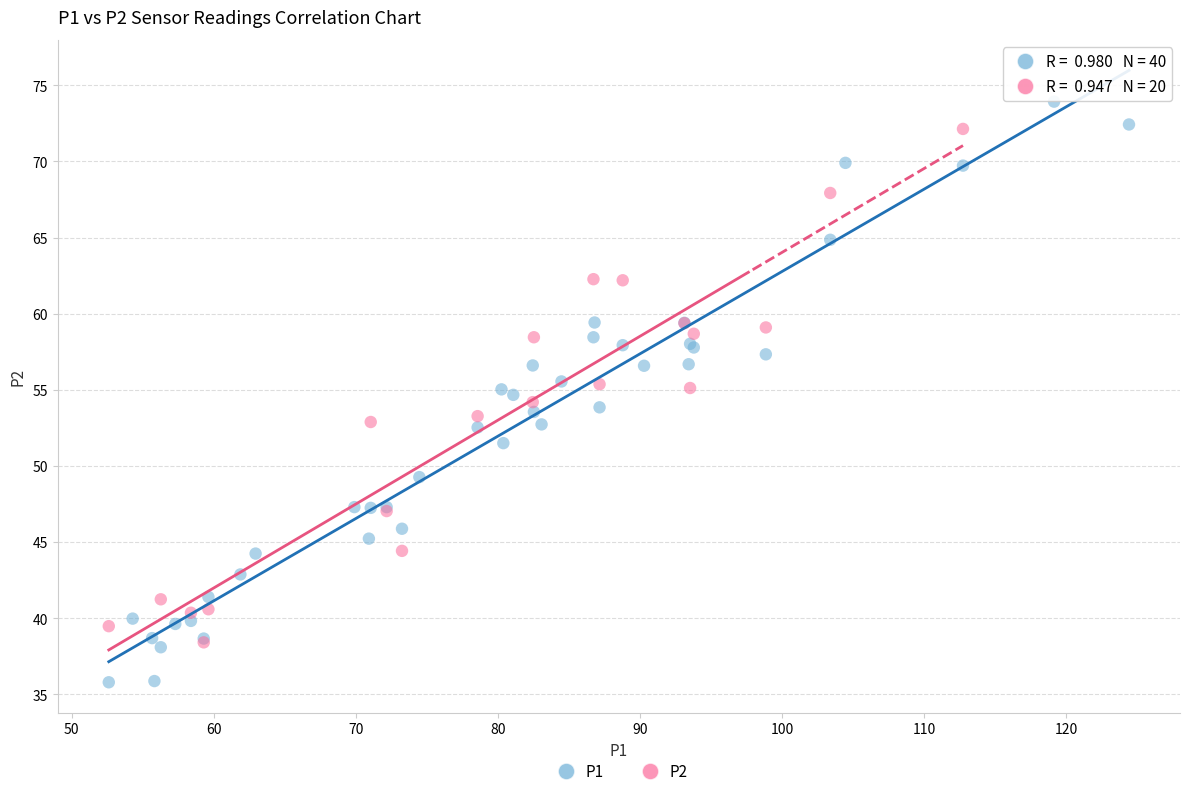

Which series reaches the minimum Y coordinate?

P1